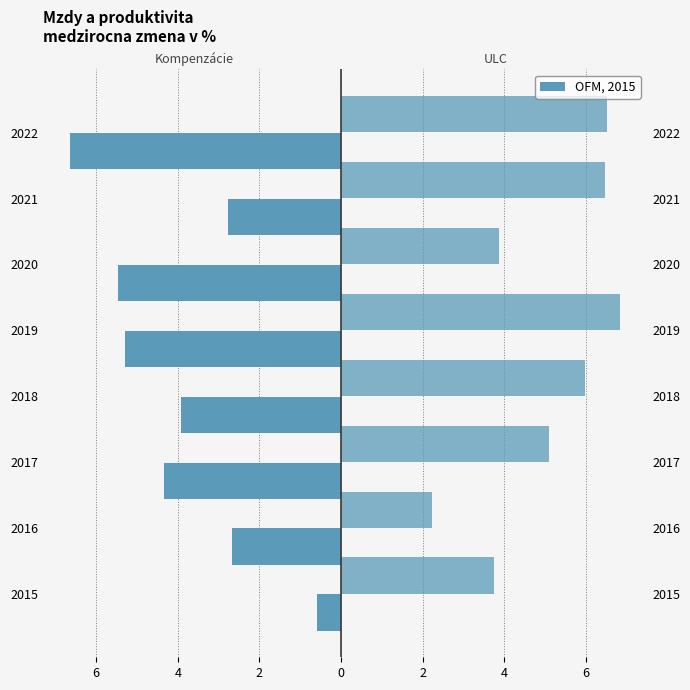

Which has a higher value, 2016 or 2015?

2015